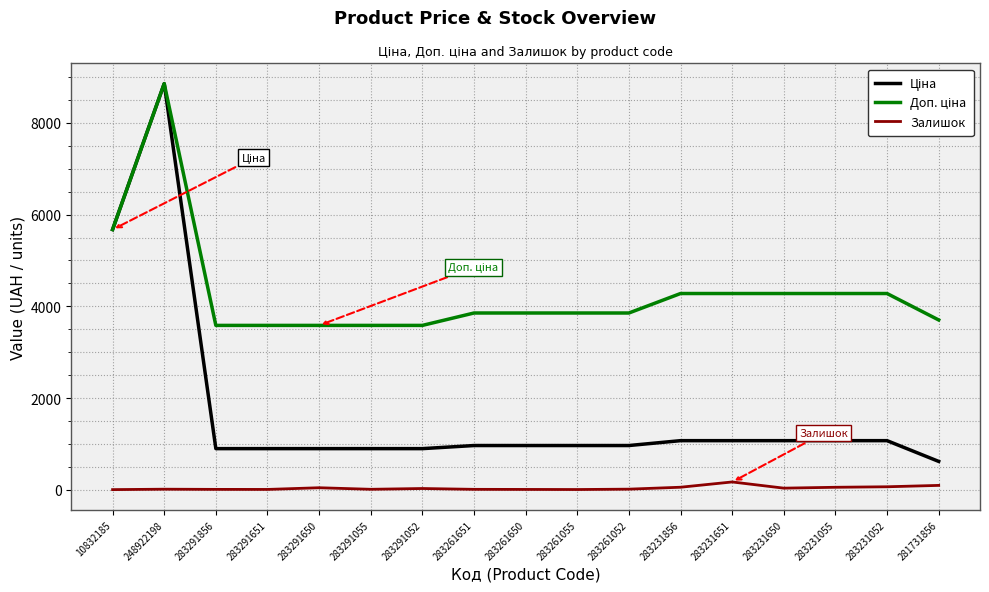

Does the chart have visible grid lines?

Yes